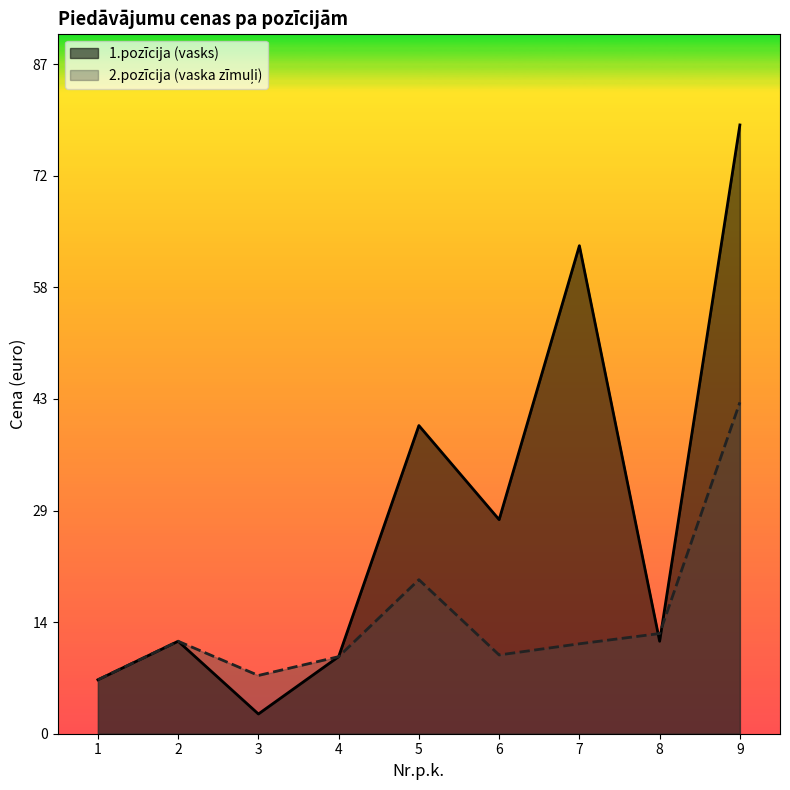

True or false: 1.pozīcija (vasks) has a value of 1.4 at 3.

False